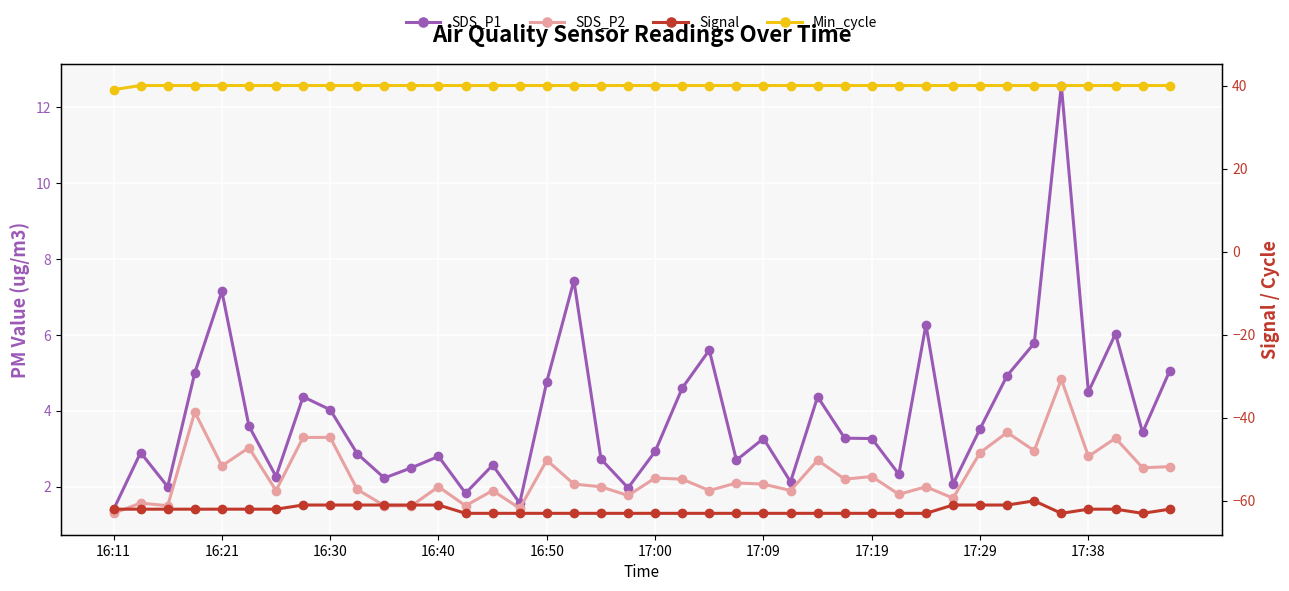

At 25, list the series in order from largest to smallest.

Min_cycle, SDS_P1, SDS_P2, Signal